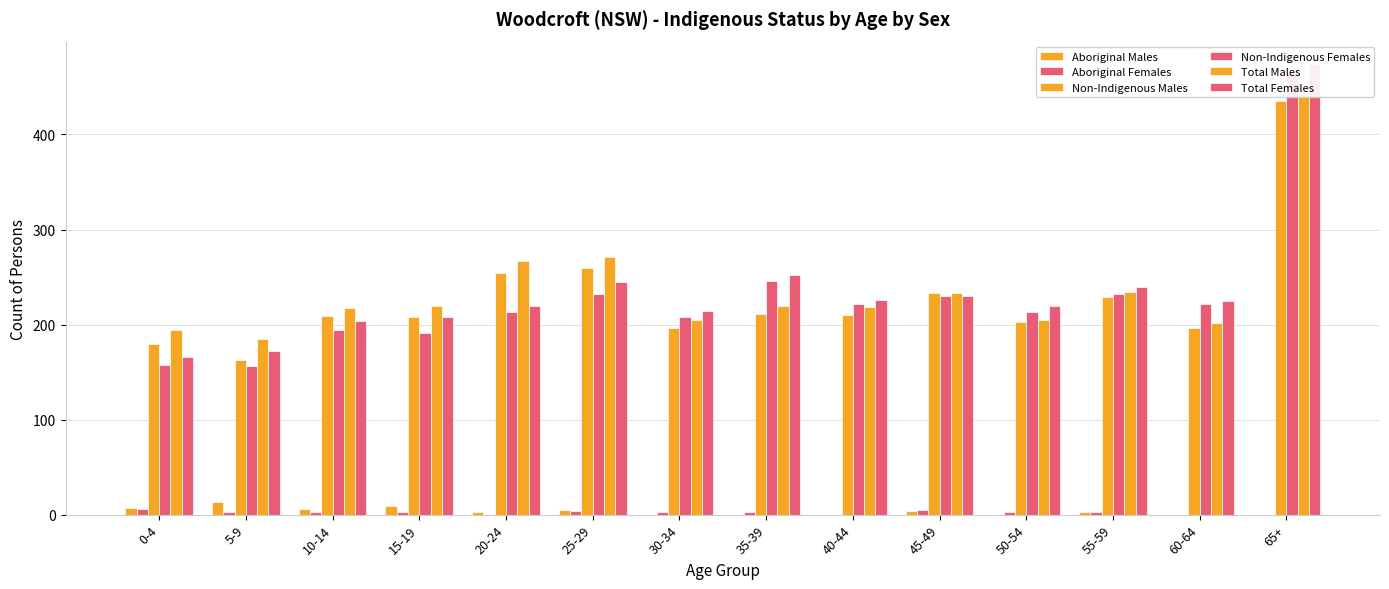

The value of Total Males at 15-19 is 373. True or false?

False